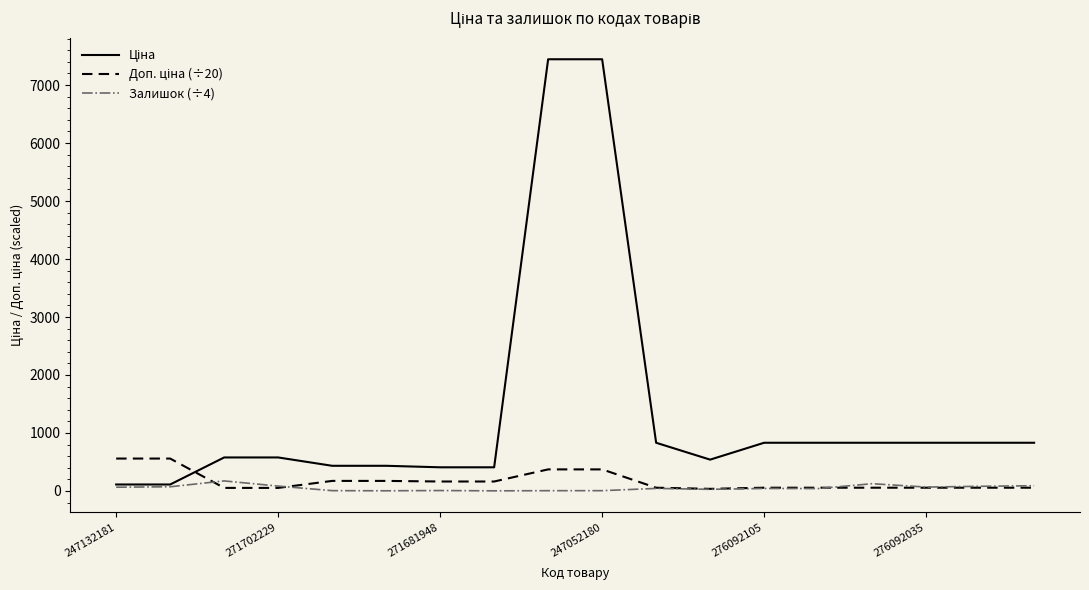

At how many categories does at least one series exceed 524?

14